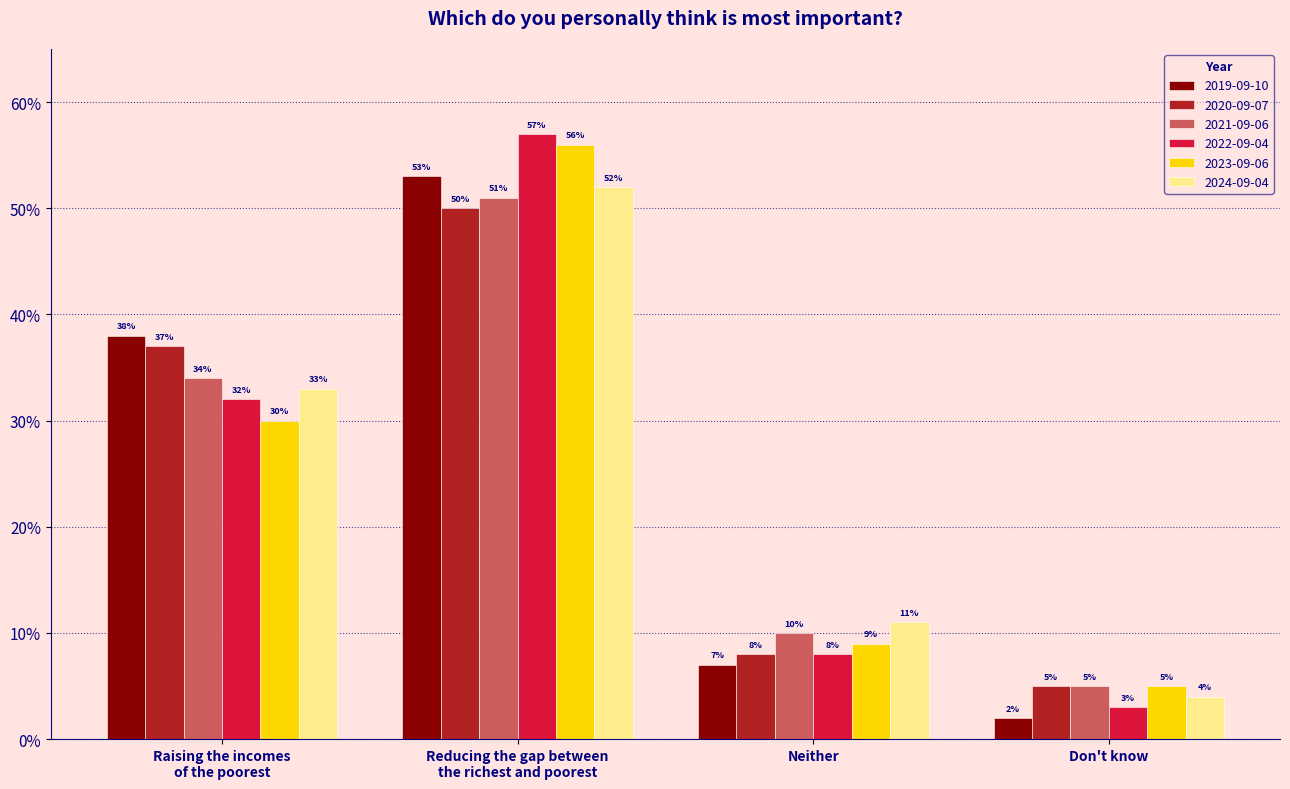

At which category does the chart reach its peak across all series?

Reducing the gap between
the richest and poorest